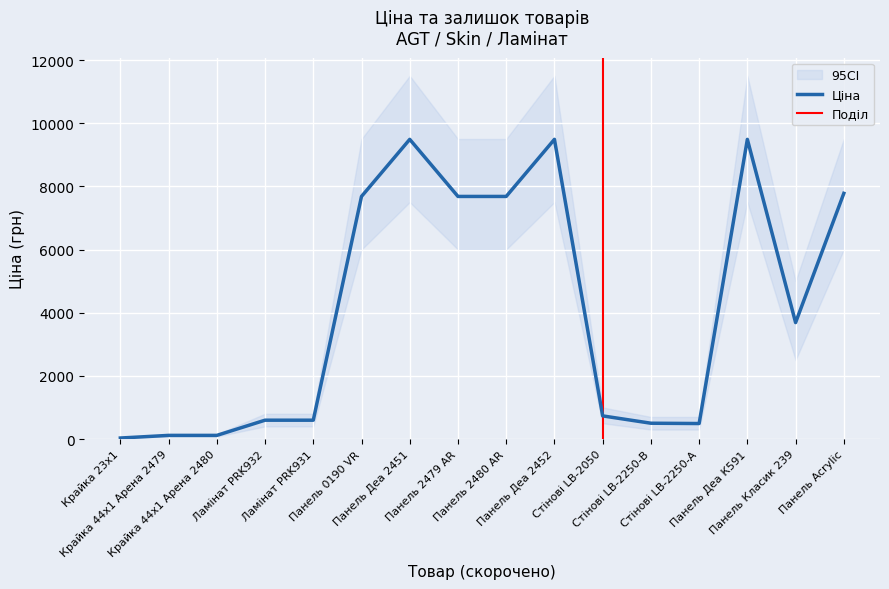

Where is the first local maximum for Доп. ціна?

Панель Деа 2451